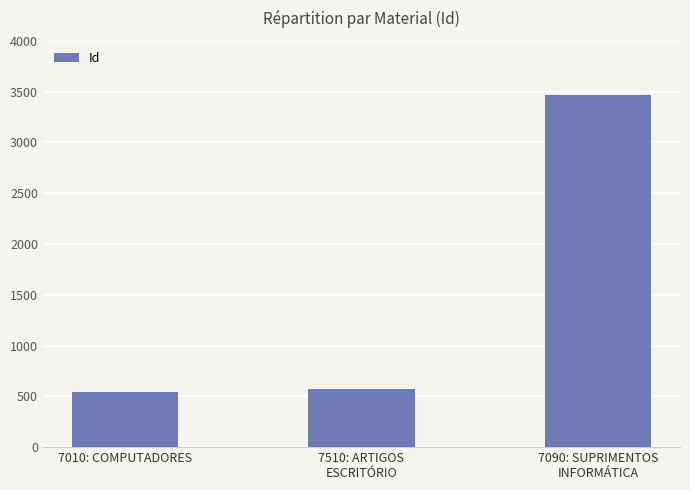

What is the change in value from 7010: COMPUTADORES to 7090: SUPRIMENTOS
INFORMÁTICA?

+2925